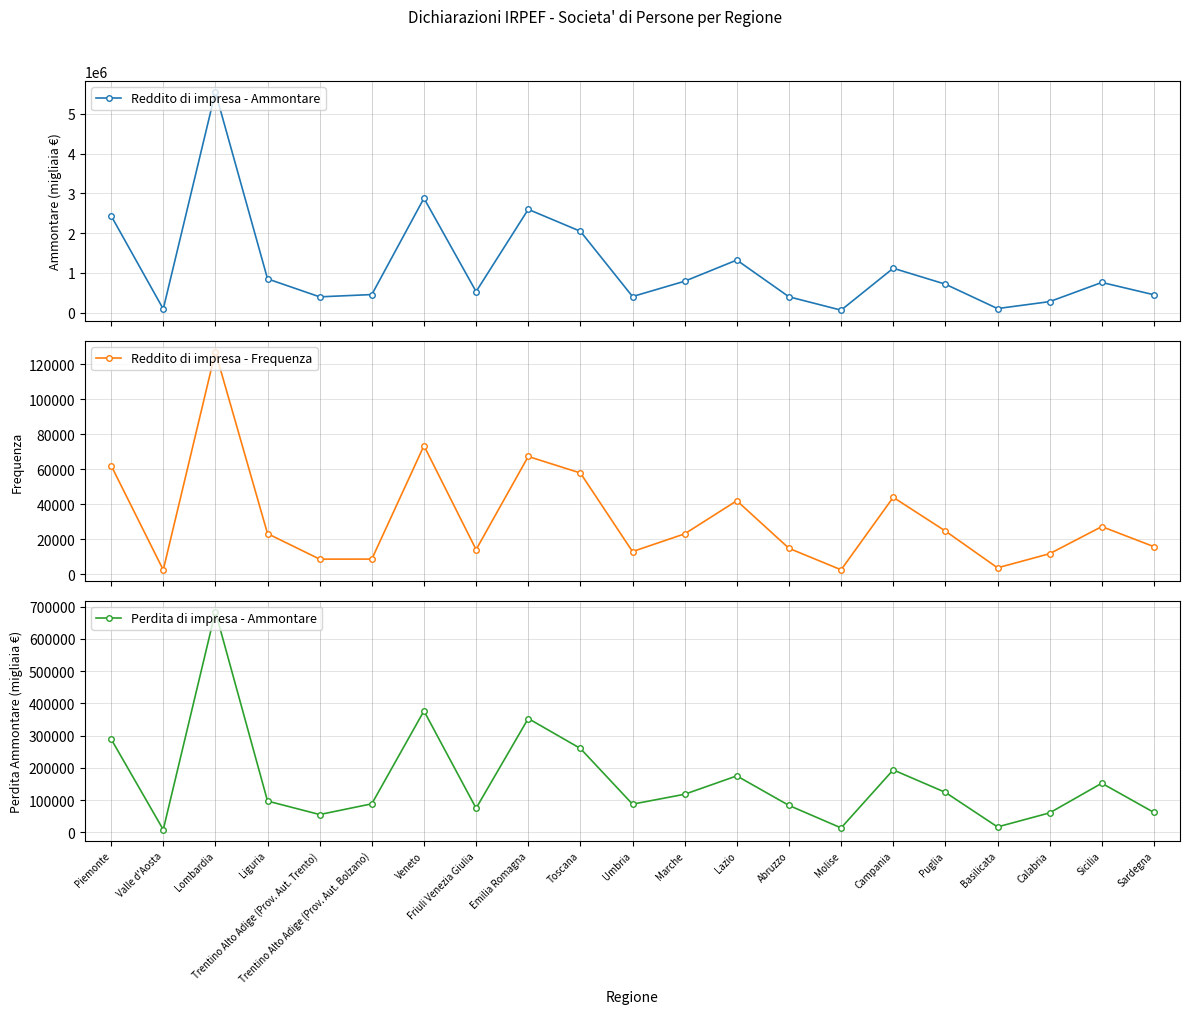

Which series has the largest total across all categories?

Reddito di impresa - Ammontare